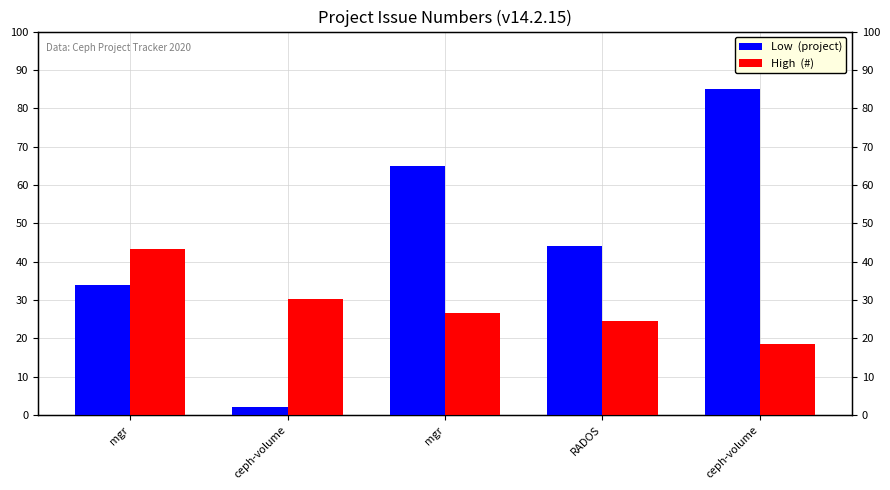

What are all the series names shown in the legend?

Low  (project), High  (#)